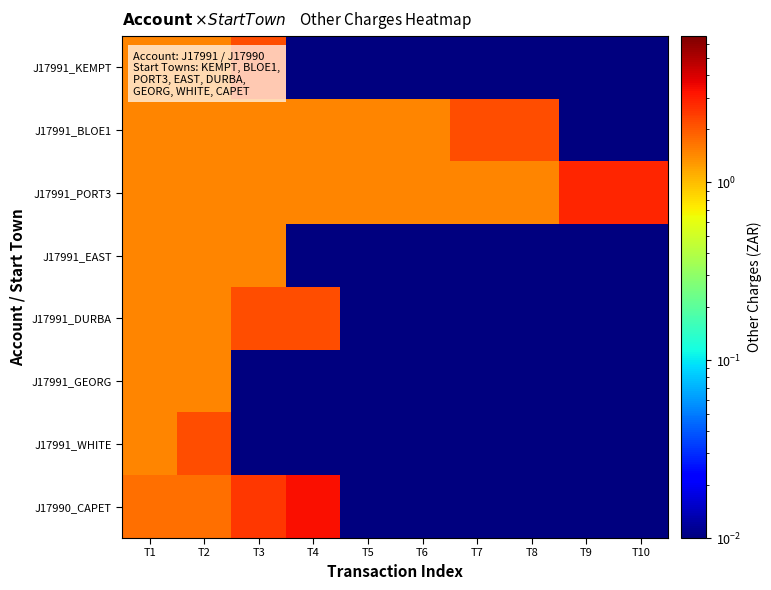

Reading left to right, list all the values displayed in this chart.

J17991_KEMPT: T1=1.5	T2=1.5	T3=2.1	T4=0.0	T5=0.0	T6=0.0	T7=0.0	T8=0.0	T9=0.0	T10=0.0
J17991_BLOE1: T1=1.5	T2=1.5	T3=1.5	T4=1.5	T5=1.5	T6=1.5	T7=2.1	T8=2.1	T9=0.0	T10=0.0
J17991_PORT3: T1=1.5	T2=1.5	T3=1.5	T4=1.5	T5=1.5	T6=1.5	T7=1.5	T8=1.5	T9=2.9	T10=2.9
J17991_EAST: T1=1.5	T2=1.5	T3=1.5	T4=0.0	T5=0.0	T6=0.0	T7=0.0	T8=0.0	T9=0.0	T10=0.0
J17991_DURBA: T1=1.5	T2=1.5	T3=2.1	T4=2.1	T5=0.0	T6=0.0	T7=0.0	T8=0.0	T9=0.0	T10=0.0
J17991_GEORG: T1=1.5	T2=1.5	T3=0.0	T4=0.0	T5=0.0	T6=0.0	T7=0.0	T8=0.0	T9=0.0	T10=0.0
J17991_WHITE: T1=1.5	T2=2.1	T3=0.0	T4=0.0	T5=0.0	T6=0.0	T7=0.0	T8=0.0	T9=0.0	T10=0.0
J17990_CAPET: T1=1.7	T2=1.7	T3=2.5	T4=3.3	T5=0.0	T6=0.0	T7=0.0	T8=0.0	T9=0.0	T10=0.0